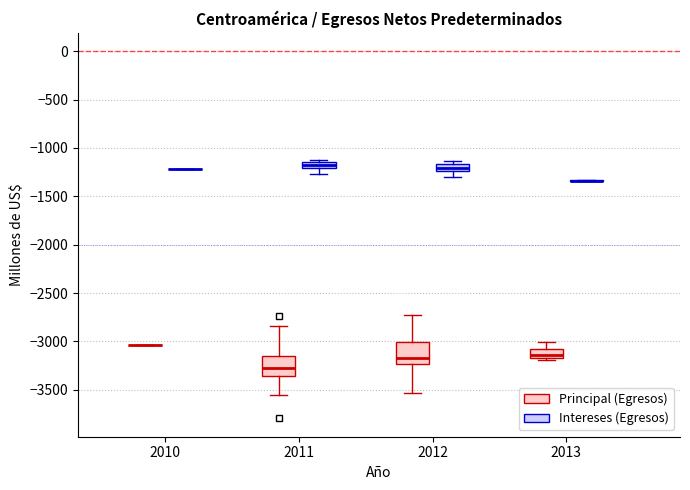

Where is the lower edge of the box for 2012 (Principal (Egresos)) on the y-axis? The values are not printed on the chart, so give them approximately, as read against the axis.

-3250